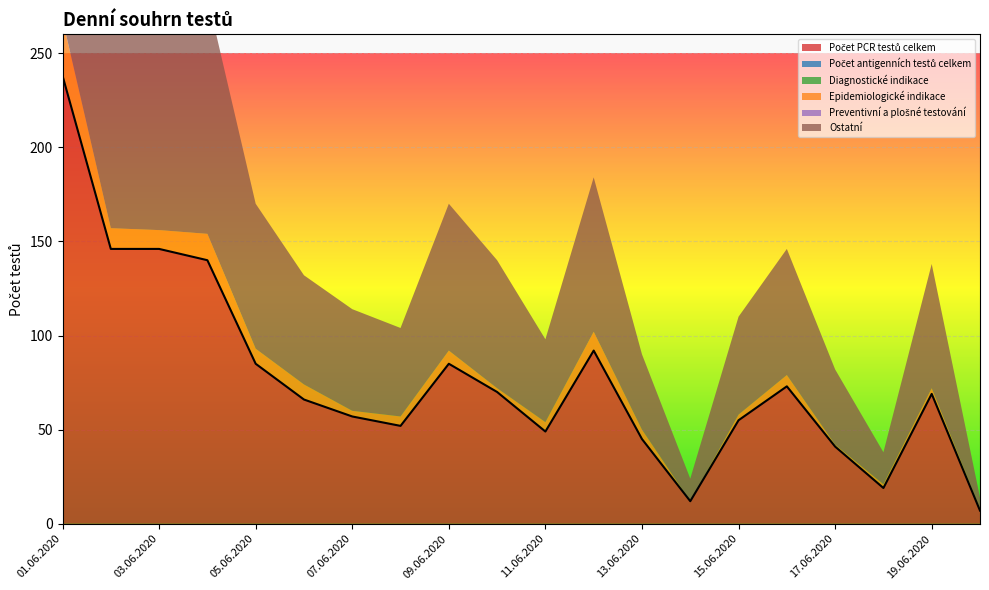

Which series has the widest spread of values?

Počet PCR testů celkem